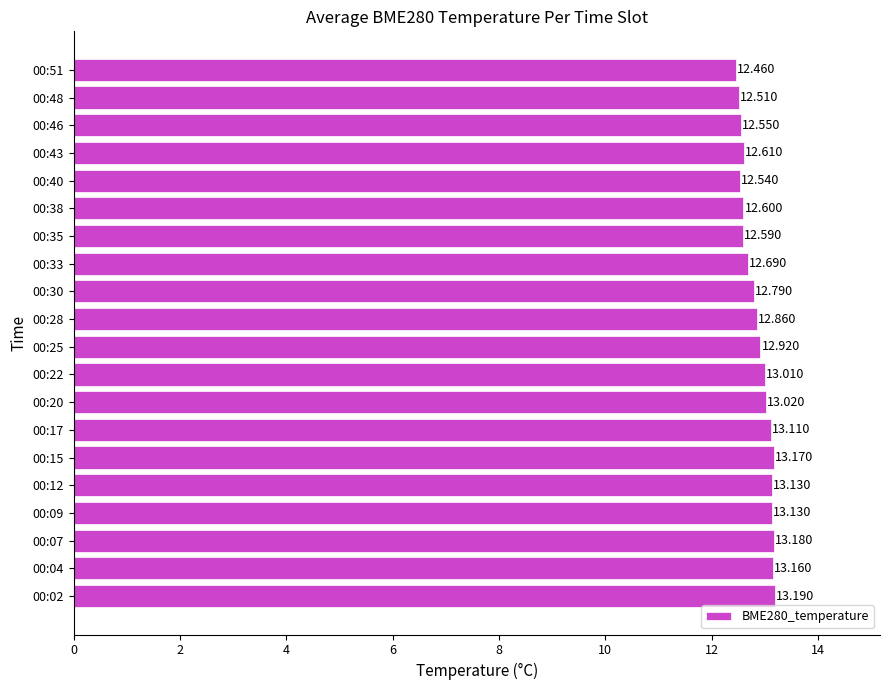

Where is the data nearest to the value 12?

00:51